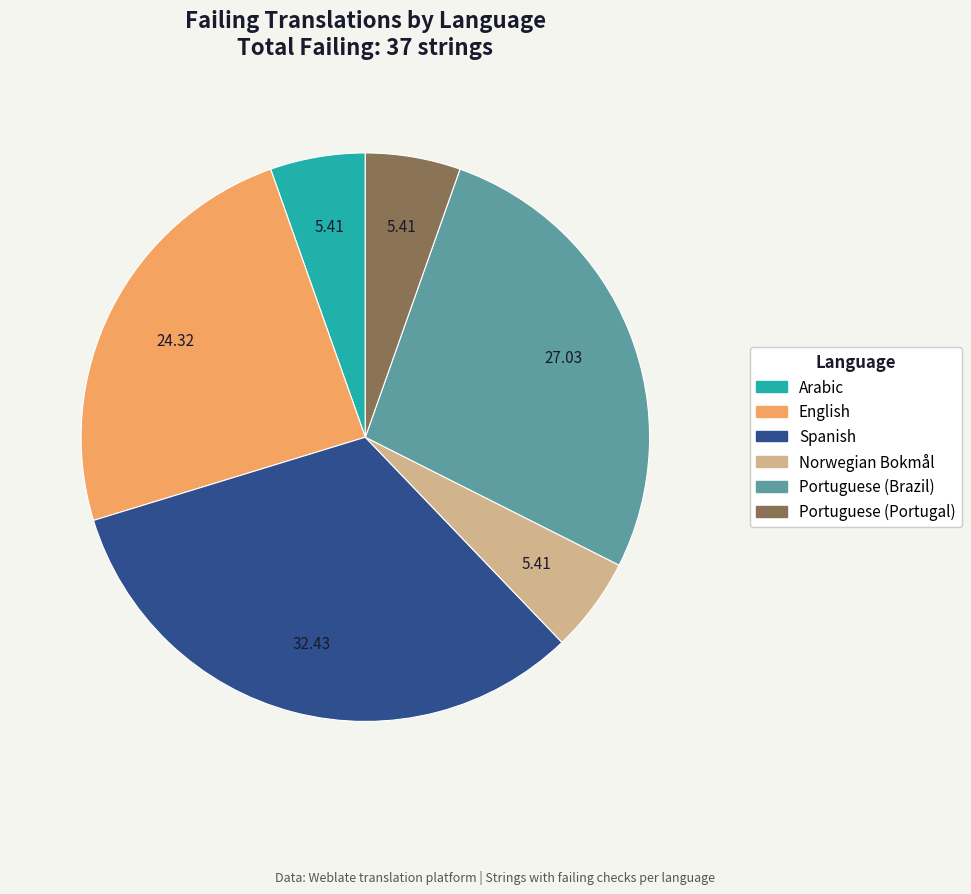

Is there any slice that represents more than half of the pie?

No